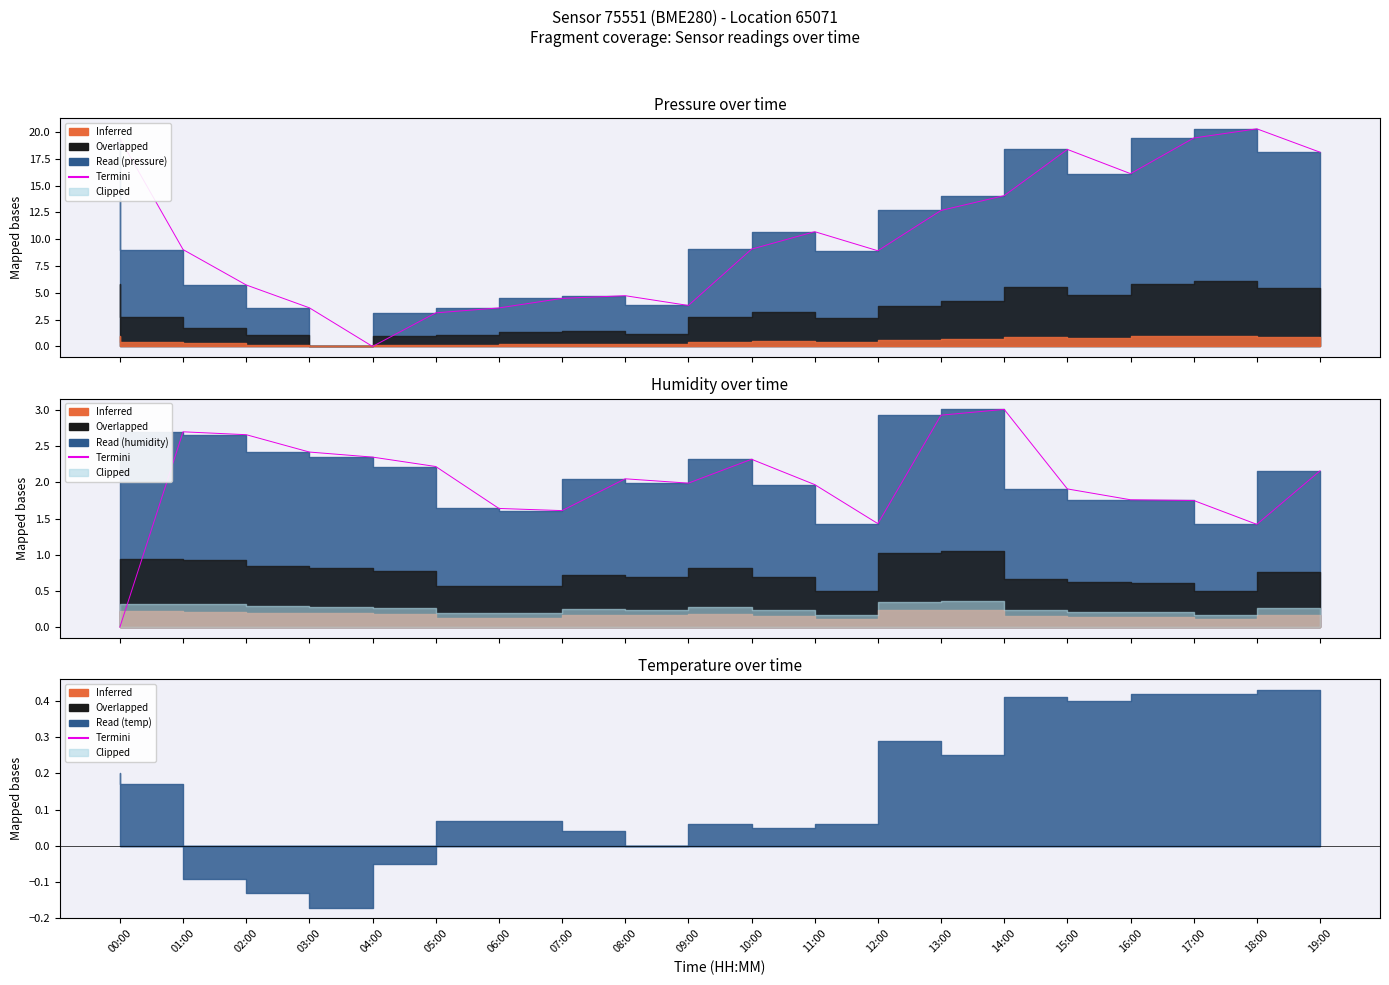

Rank the categories by value from highest to lowest.

14:00, 13:00, 01:00, 02:00, 03:00, 04:00, 10:00, 05:00, 19:00, 08:00, 09:00, 11:00, 15:00, 16:00, 17:00, 06:00, 07:00, 12:00, 18:00, 00:00